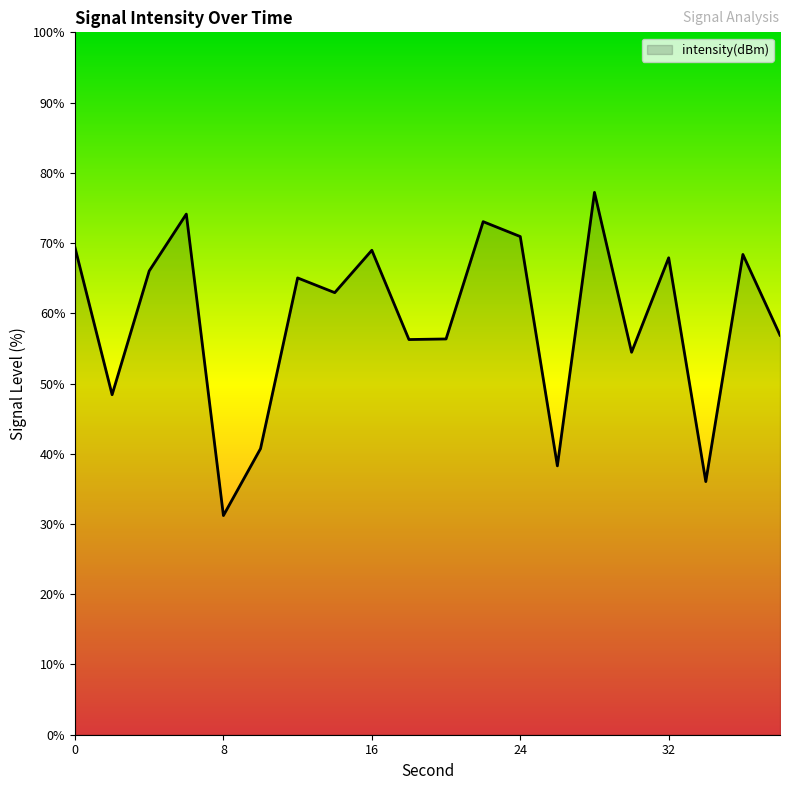

What is the difference between the maximum and minimum values?

46.0